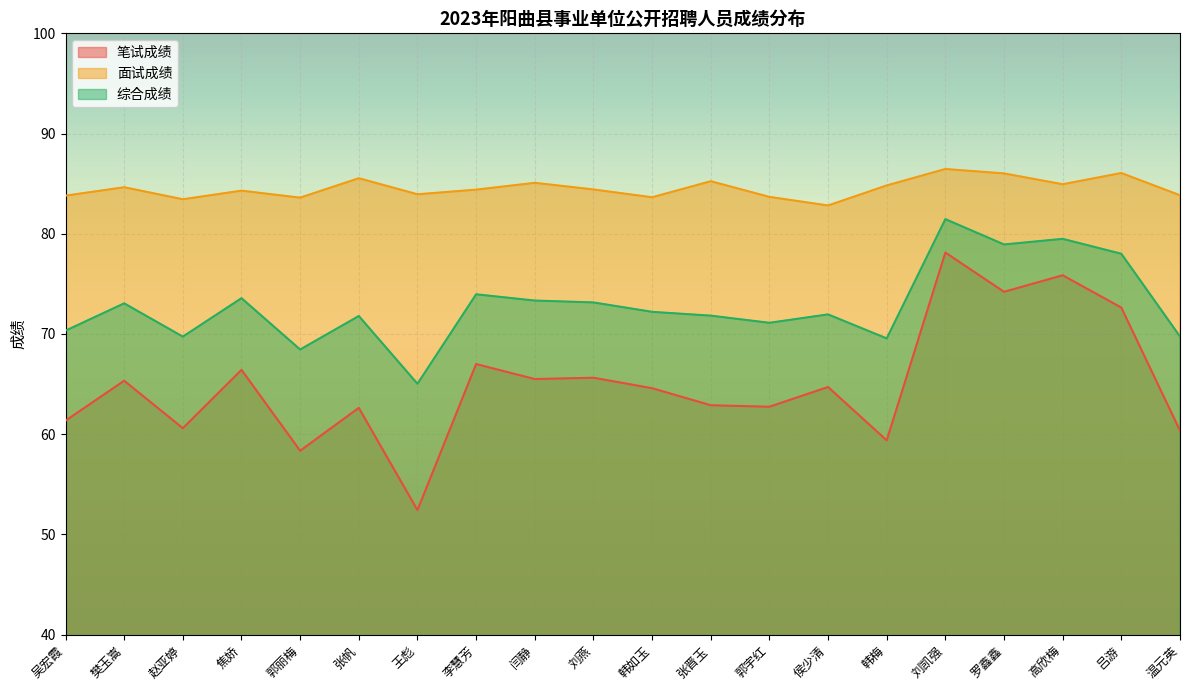

At which label is 面试成绩 closest to 84?

王彪